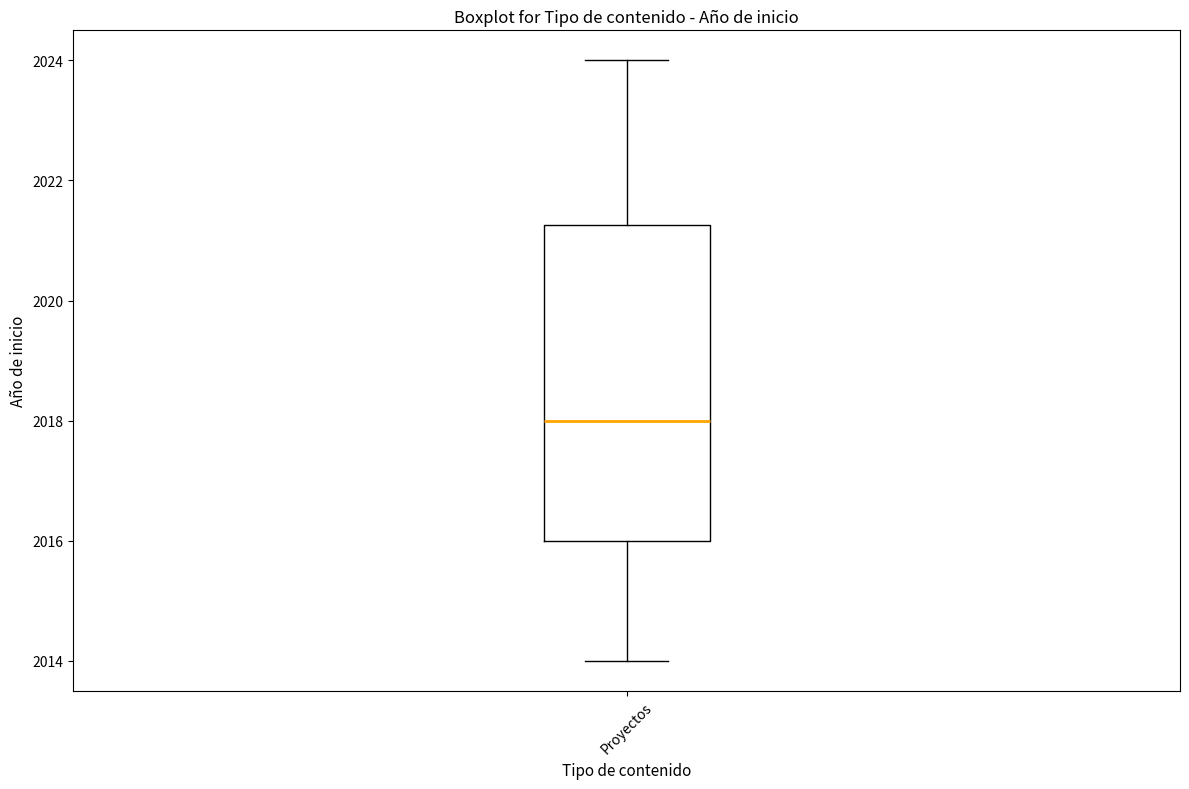

Transcribe this box plot: give where the median line is, the range the box spans, and where the two whiskers end, as read against the y-axis. The values are not printed on the chart, so give them approximately, as read against the axis.

median 2018.0, box 2016.0 to 2021.2, whiskers 2014.0 to 2024.0